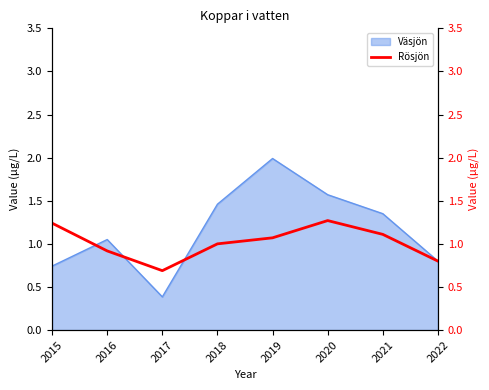

Which category has the lowest value in the Väsjön series?

2017